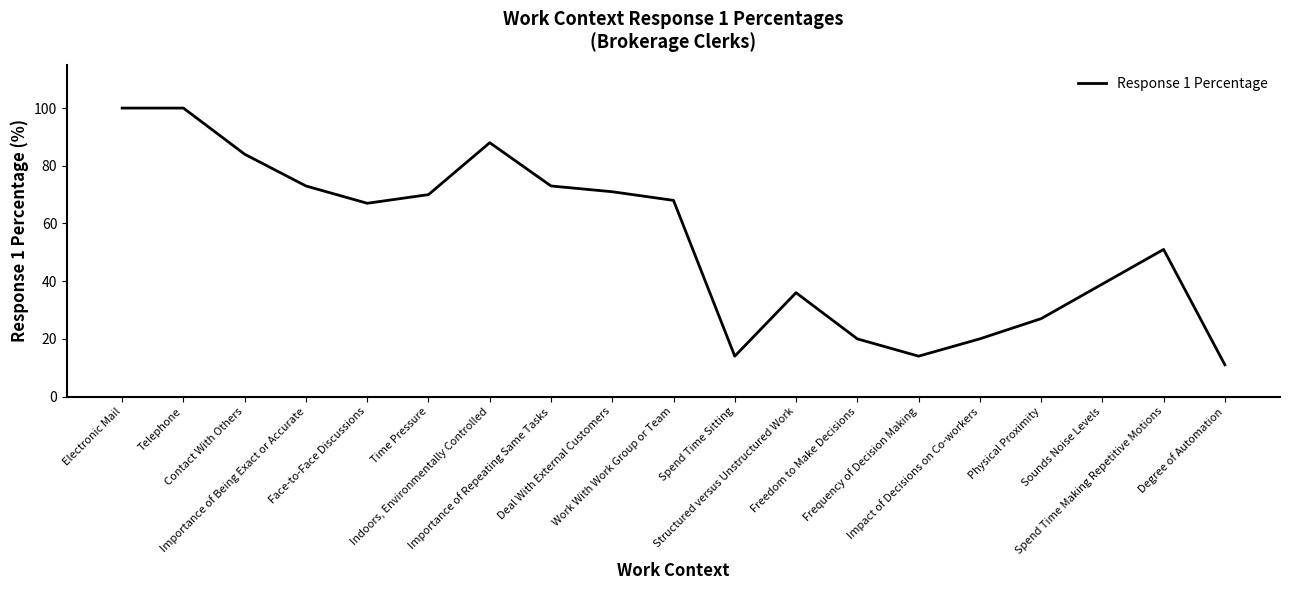

What is the difference between the maximum and minimum values?

89